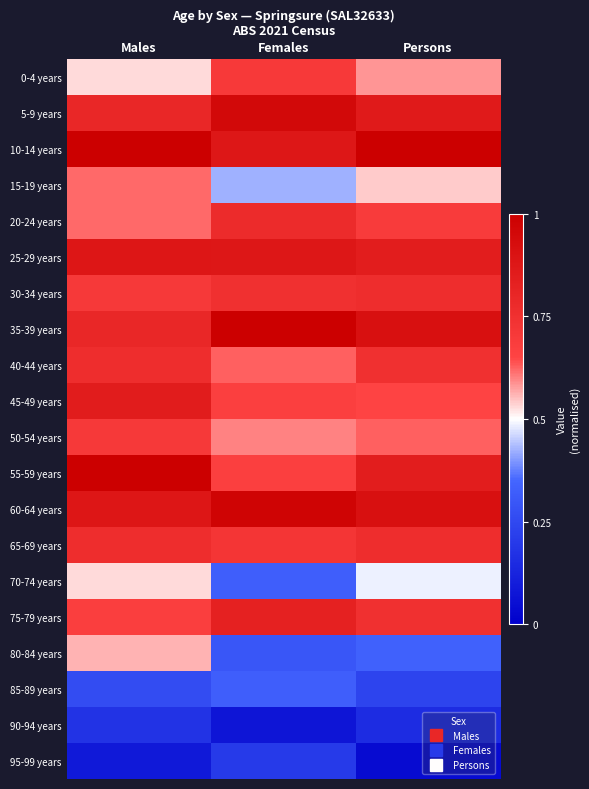

What is the total value across all series at Females?

12.7